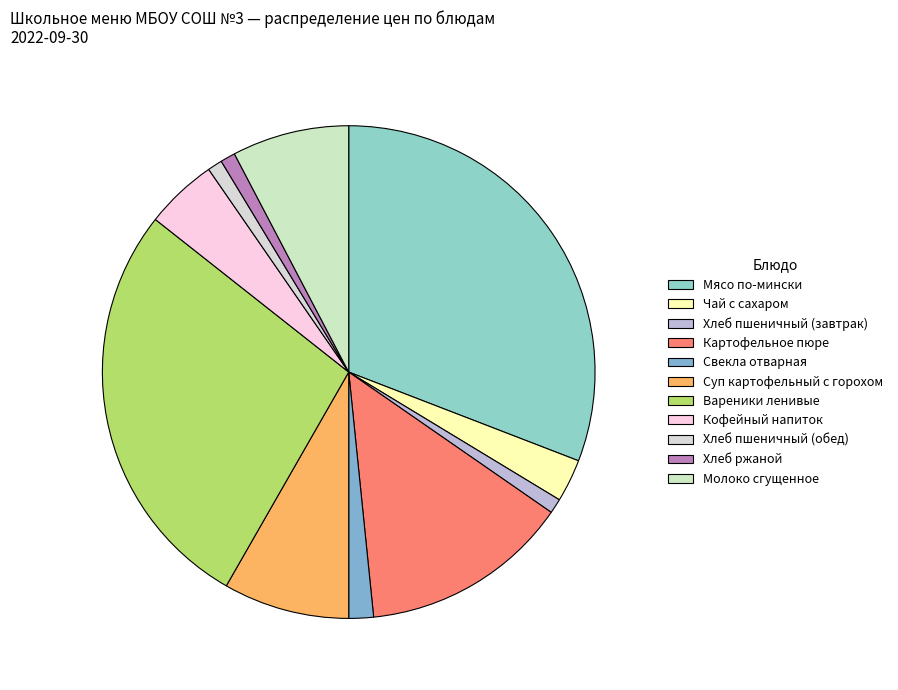

Count the number of slices in the pie.

11